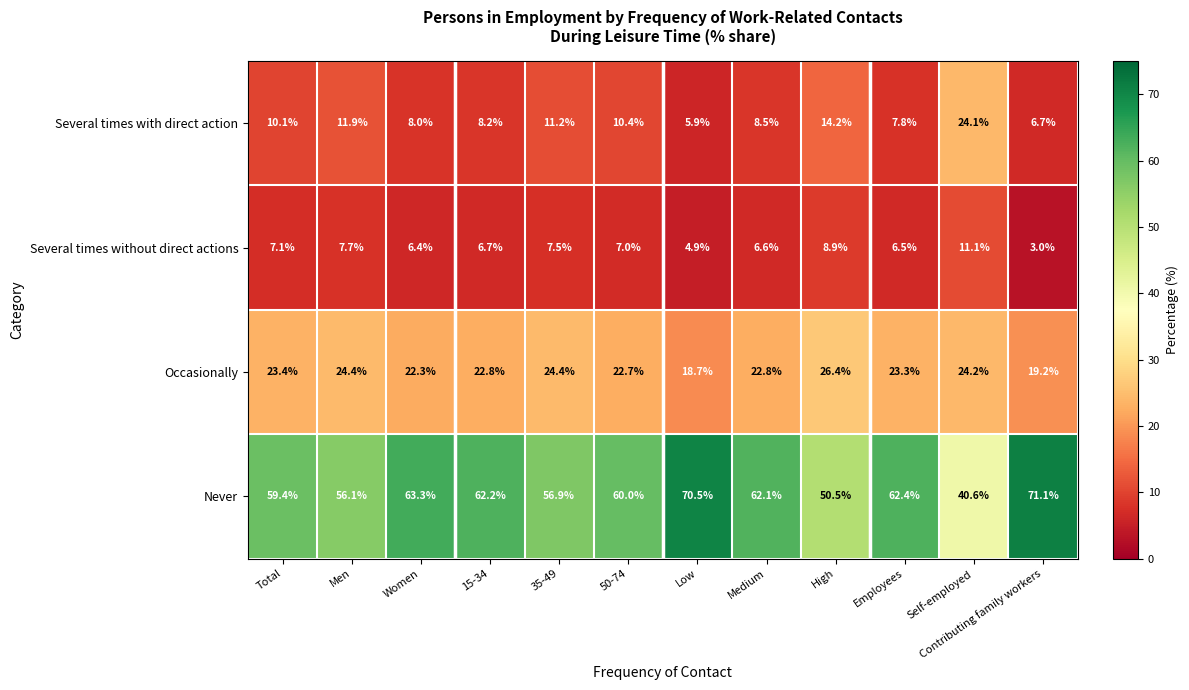

What is the greatest value displayed?

71.1